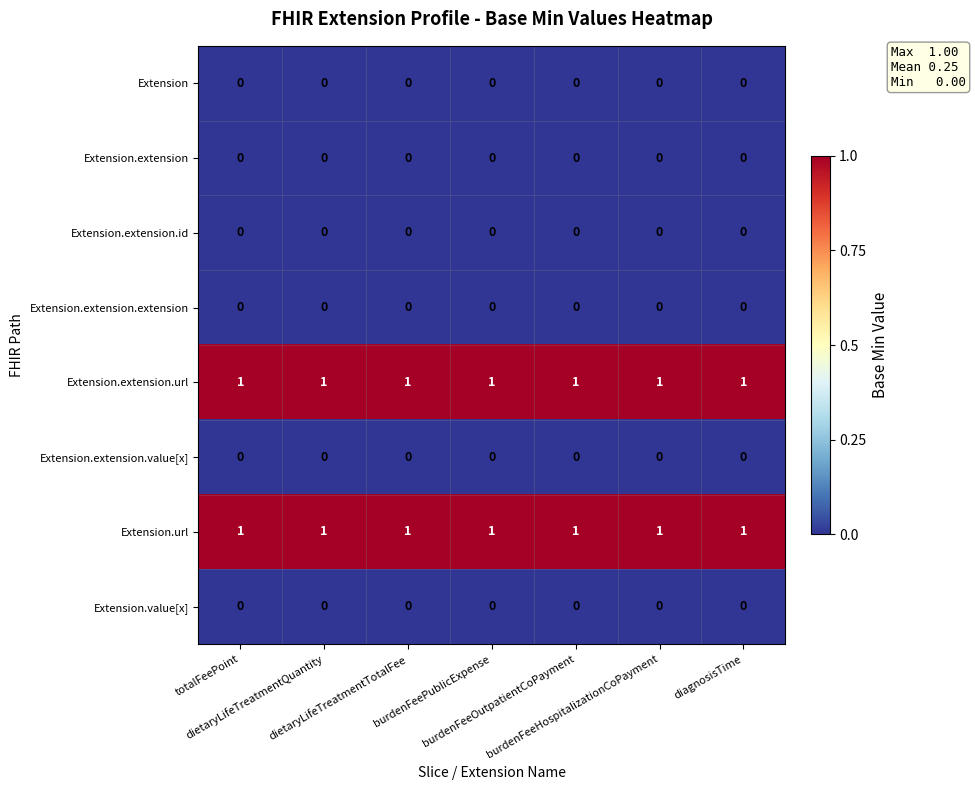

At how many categories does at least one series exceed 0?

7